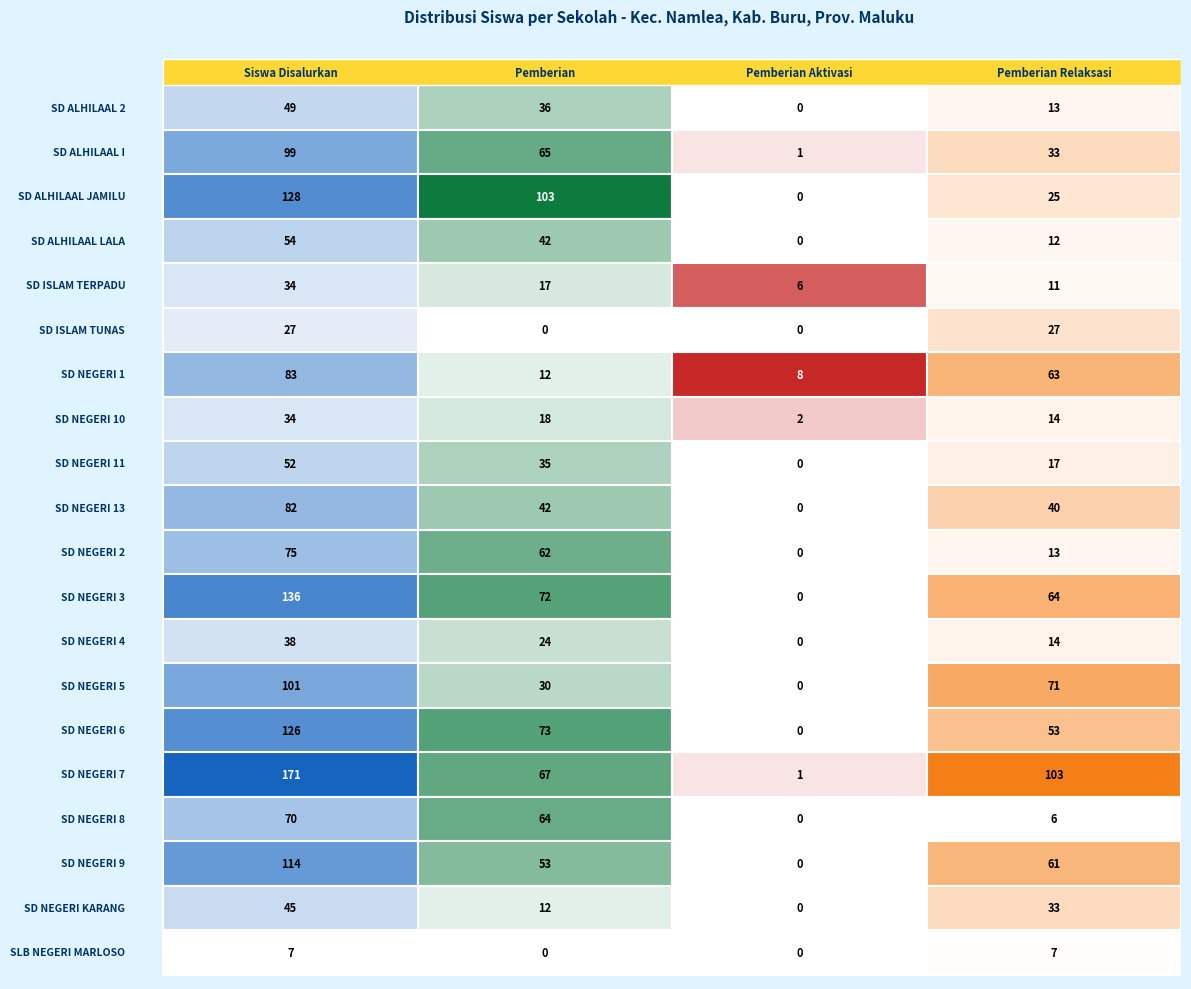

What is the average value of the SLB NEGERI MARLOSO series?

4